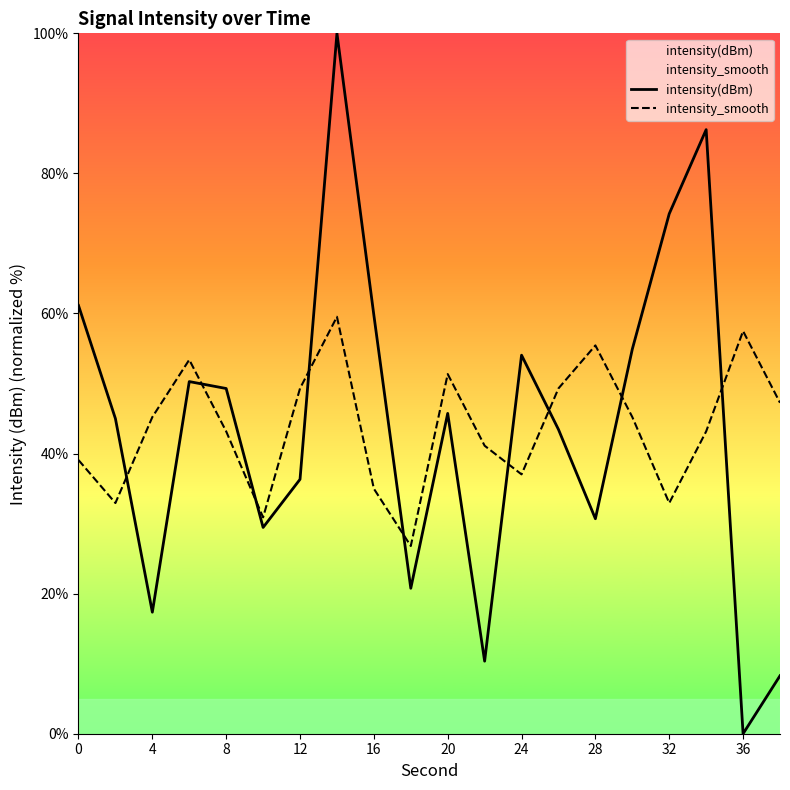

How many times do intensity(dBm) and intensity_smooth cross each other?

9